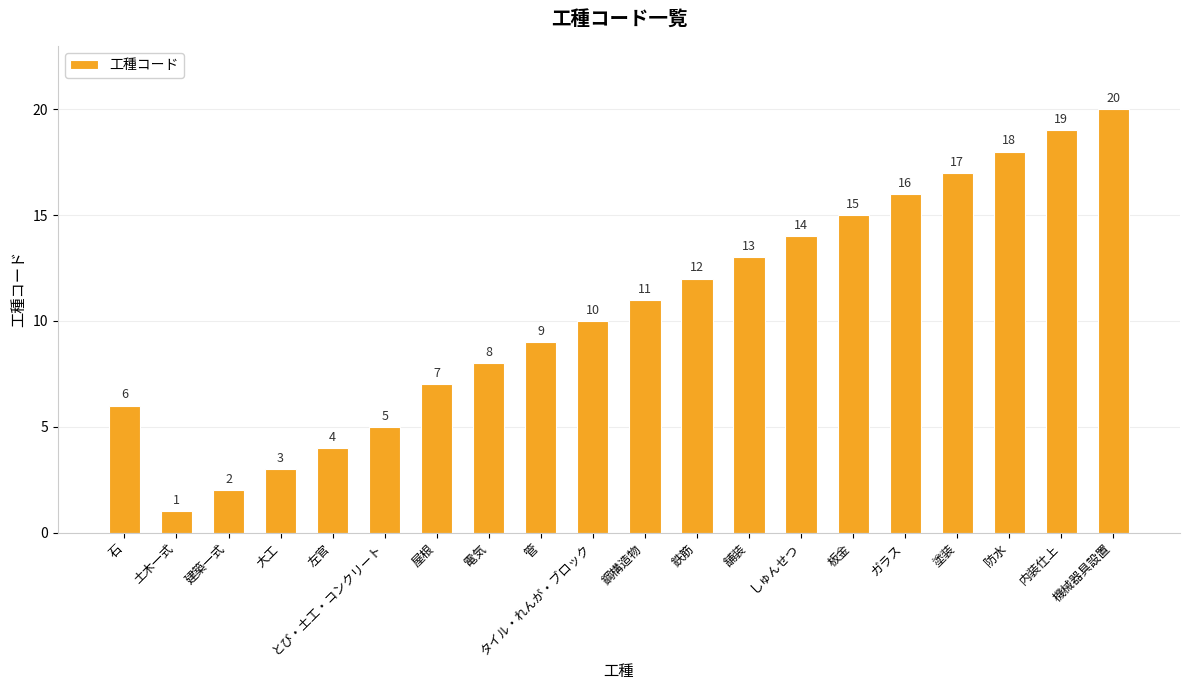

True or false: the data shows 8 at 石.

False